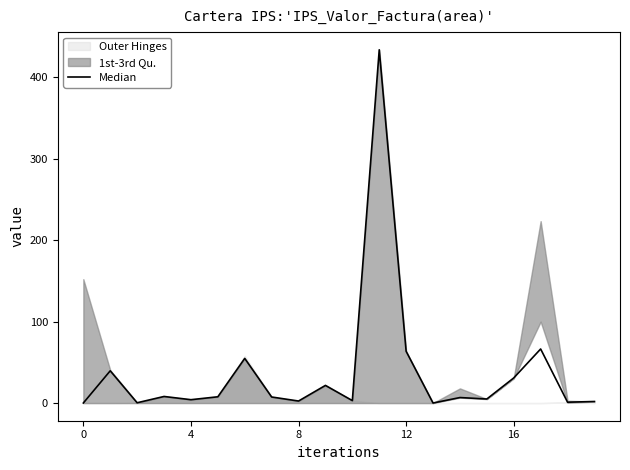

Does the chart have visible grid lines?

No